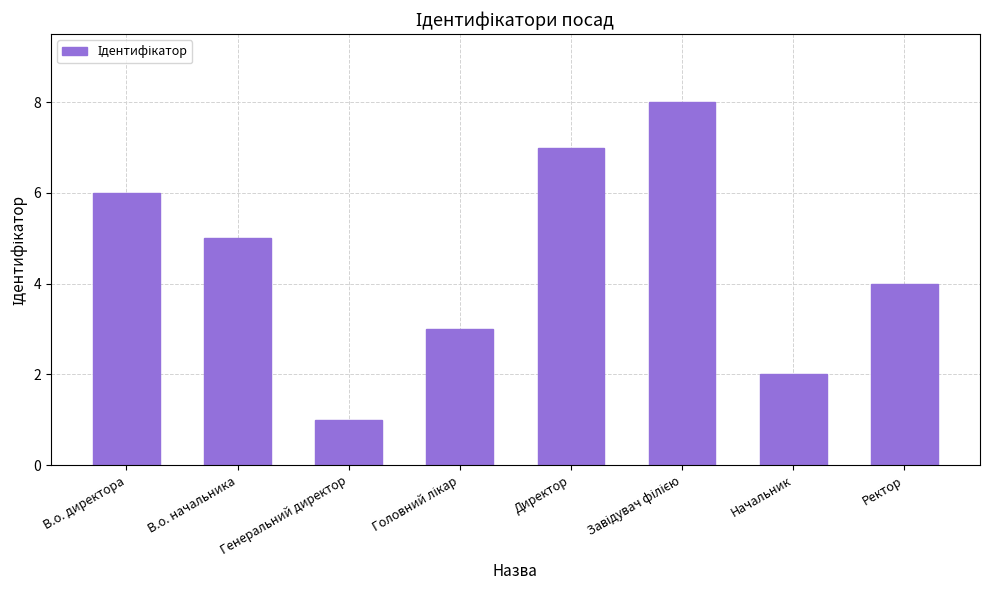

What is the minimum value shown in the chart?

1